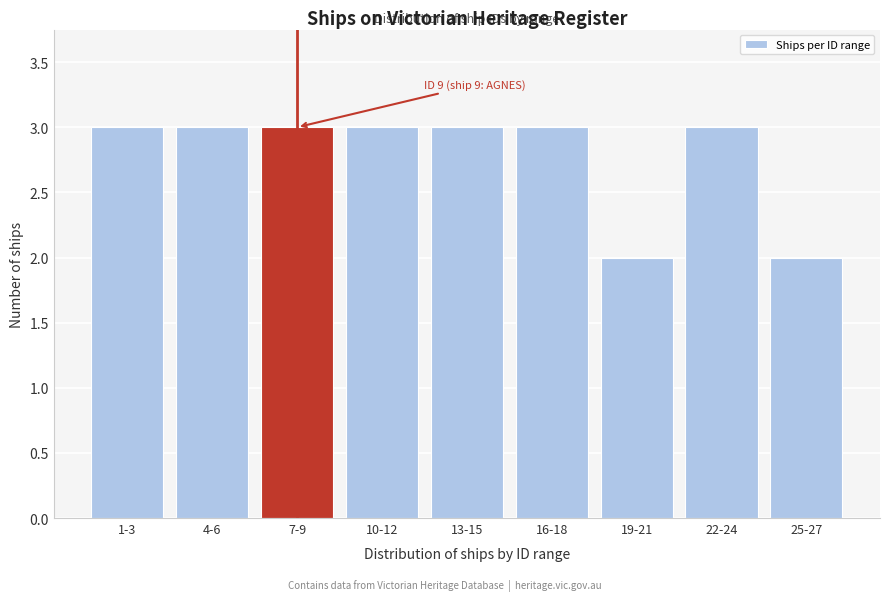

Reading left to right, extract all data points from this chart.

1-3=3	4-6=3	7-9=3	10-12=3	13-15=3	16-18=3	19-21=2	22-24=3	25-27=2